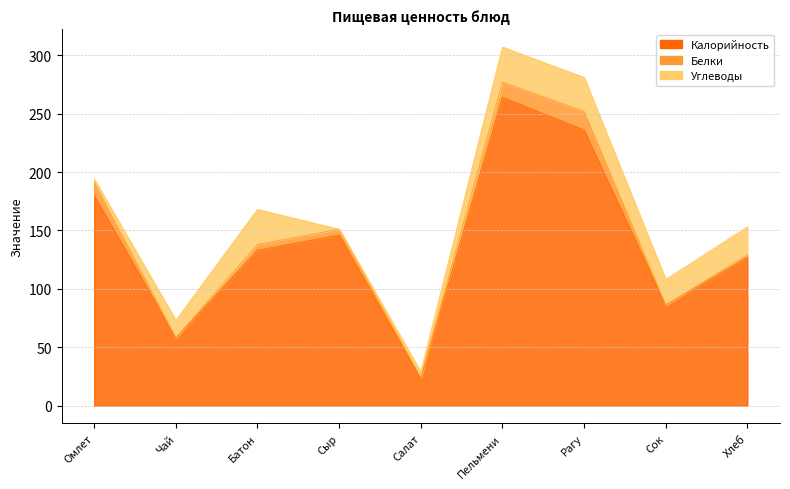

At which label does Белки first exceed 5?

Омлет